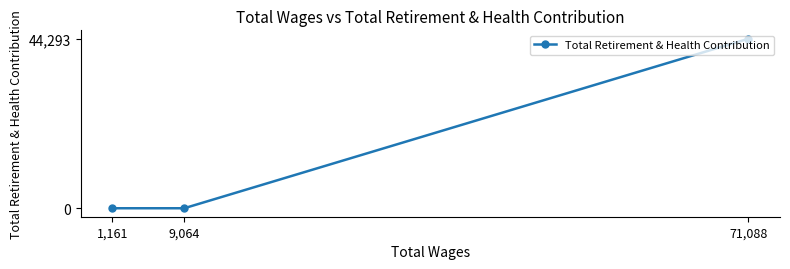

Reading left to right, list all the values displayed in this chart.

1,161=0	9,064=0	71,088=44293